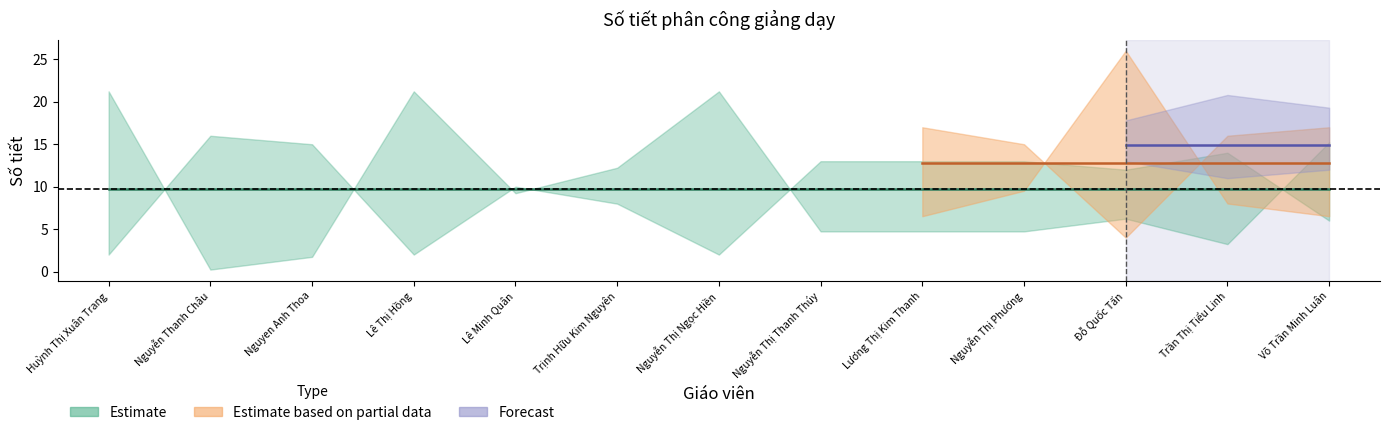

In Forecast, how many points are higher than both neighbors (excluding endpoints)?

1